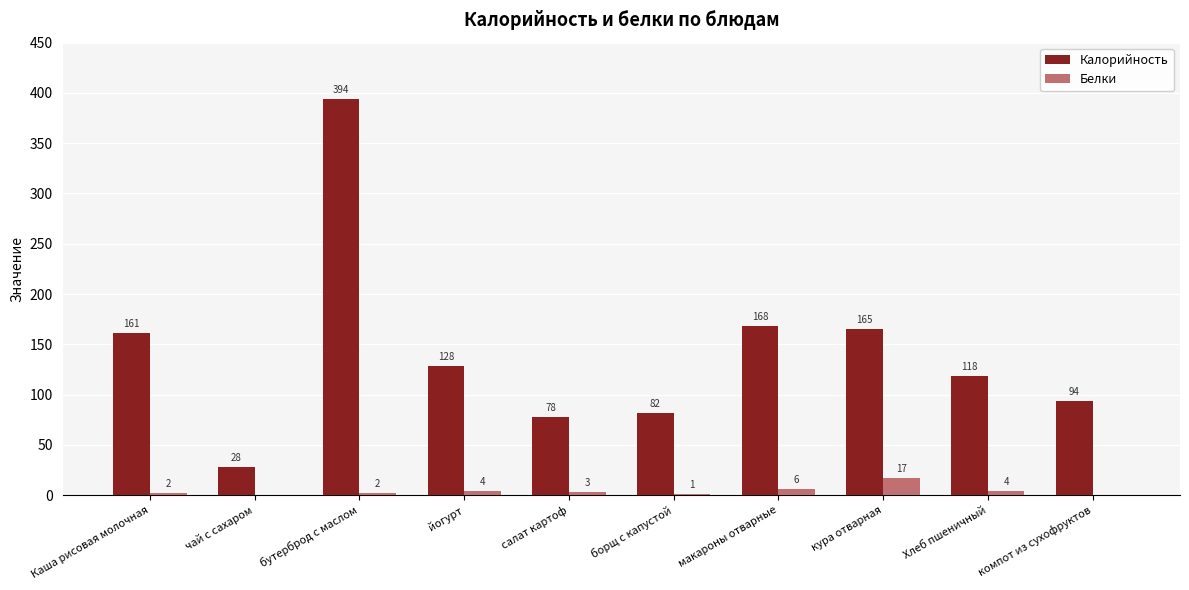

Reading left to right, what are all the values shown in this chart?

Калорийность: Каша рисовая молочная=161	чай с сахаром=28	бутерброд с маслом=394	йогурт=128	салат картоф=78	борщ с капустой=82	макароны отварные=168	кура отварная=165	Хлеб пшеничный=118	компот из сухофруктов=94
Белки: Каша рисовая молочная=2	чай с сахаром=0	бутерброд с маслом=2	йогурт=4	салат картоф=3	борщ с капустой=1	макароны отварные=6	кура отварная=17	Хлеб пшеничный=4	компот из сухофруктов=0